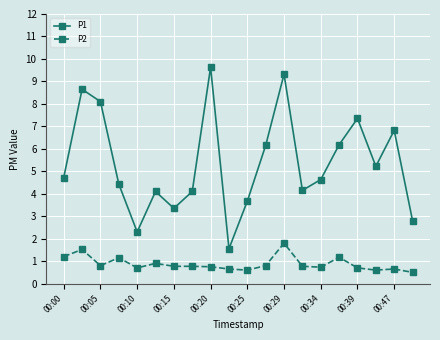

What is the difference between the maximum and second lowest values in the P2 series?

1.2